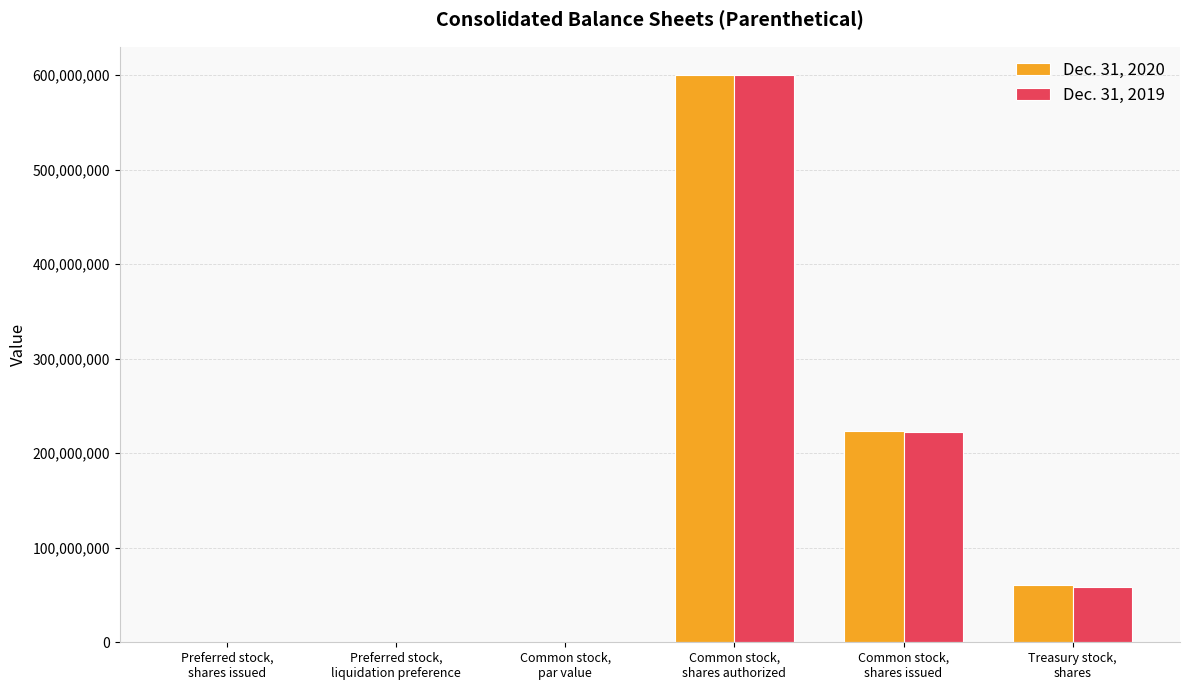

What is the sum of all Dec. 31, 2020 values?

884201002.5